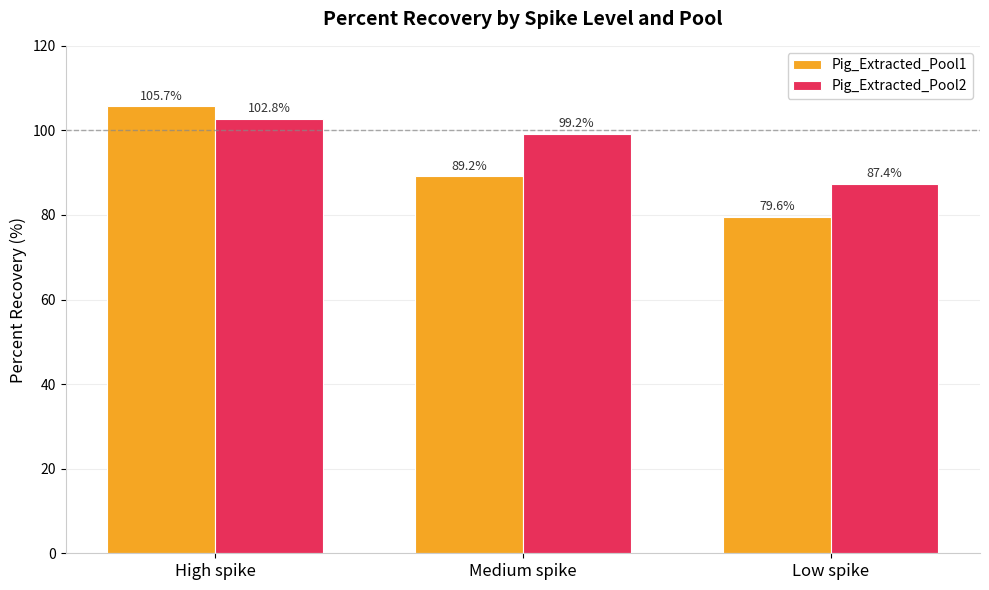

What is the label of the 2nd bar from the left?

Medium spike